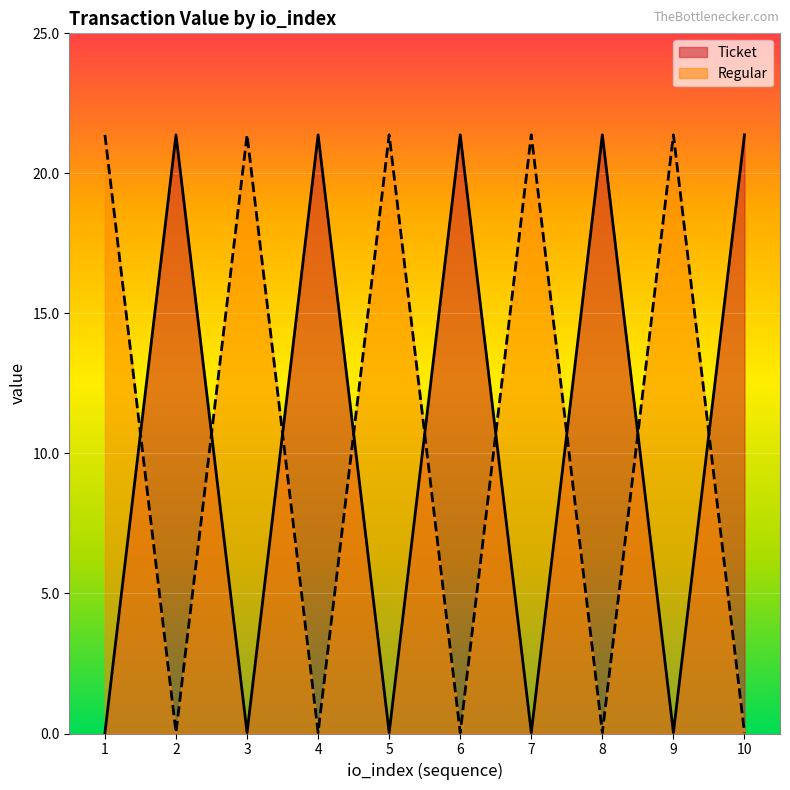

Reading left to right, what are all the values shown in this chart?

Ticket: 1=0.0	2=21.4	3=0.0	4=21.4	5=0.0	6=21.4	7=0.0	8=21.4	9=0.0	10=21.4
Regular: 1=21.4	2=0.0	3=21.4	4=0.0	5=21.4	6=0.0	7=21.4	8=0.0	9=21.4	10=0.0